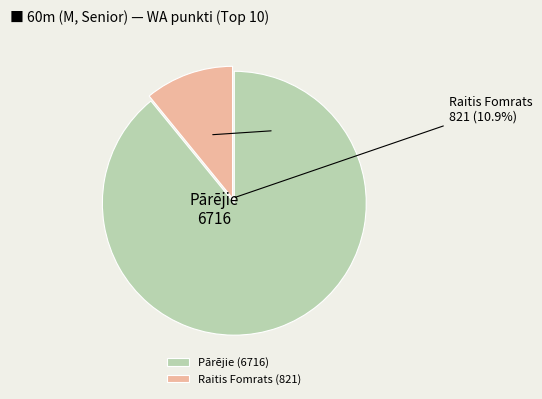

Which slice is the smallest?

Raitis Fomrats (821)